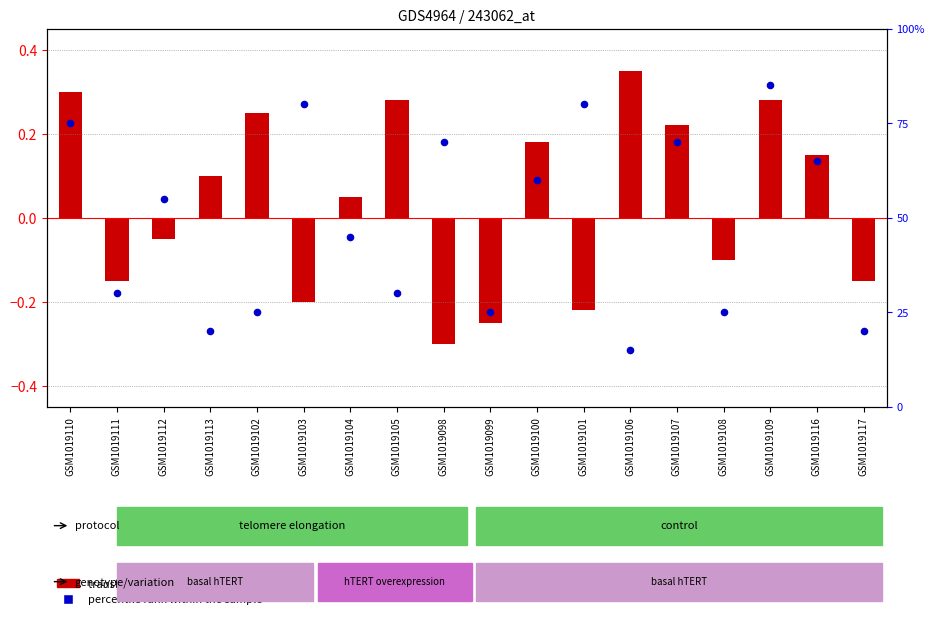

Which series has the largest total across all categories?

percentile rank within the sample